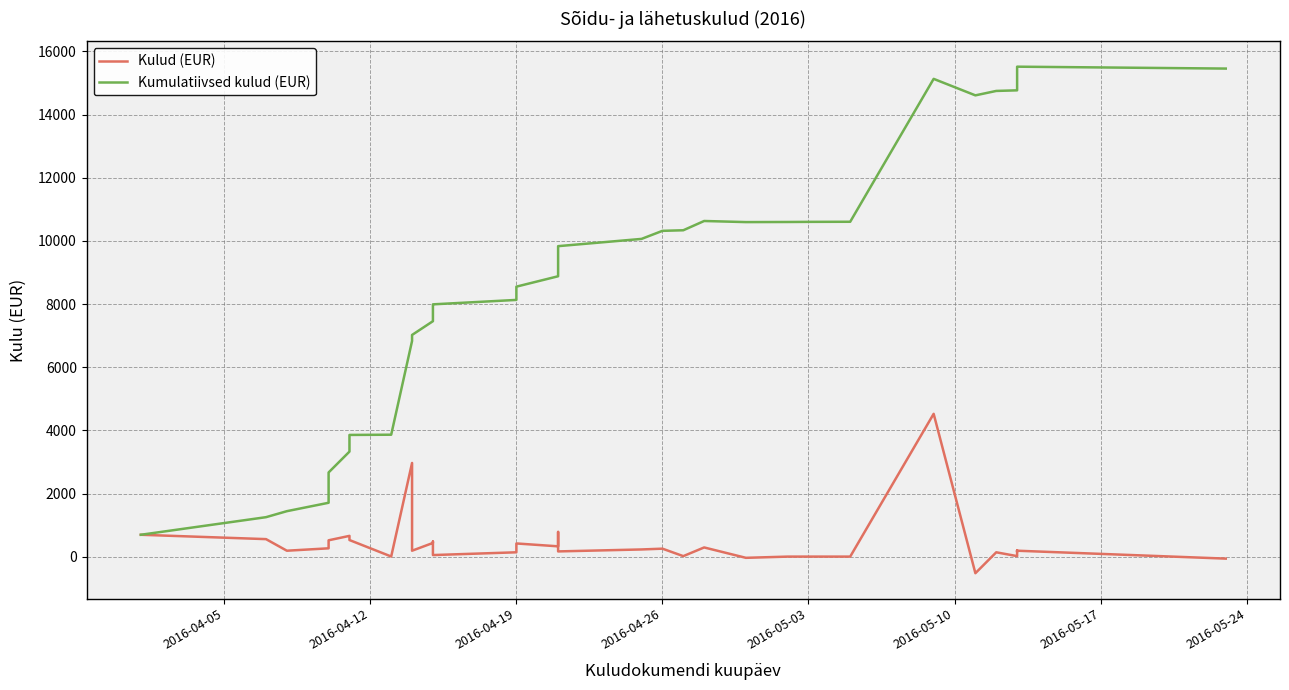

How many negative values does the Kulud (EUR) series have?

3